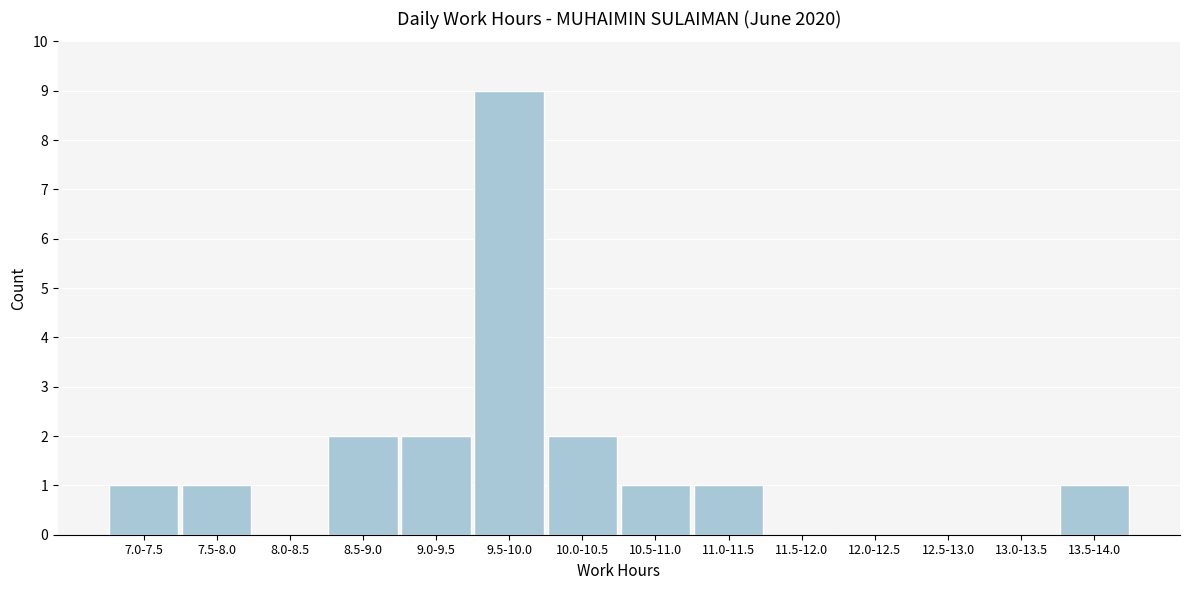

Reading right to left, extract all data points from this chart.

13.5-14.0=1	13.0-13.5=0	12.5-13.0=0	12.0-12.5=0	11.5-12.0=0	11.0-11.5=1	10.5-11.0=1	10.0-10.5=2	9.5-10.0=9	9.0-9.5=2	8.5-9.0=2	8.0-8.5=0	7.5-8.0=1	7.0-7.5=1